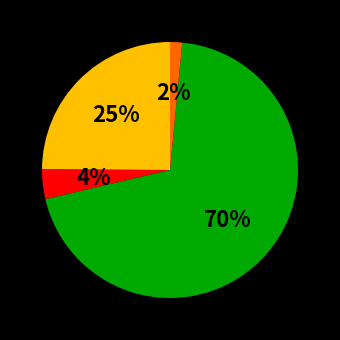

To the nearest percent, what is the average slice percentage?

25%